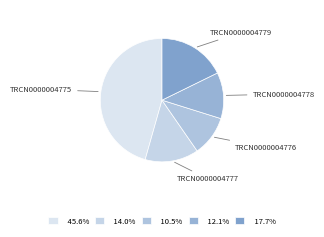

How many segments does this pie chart have?

5